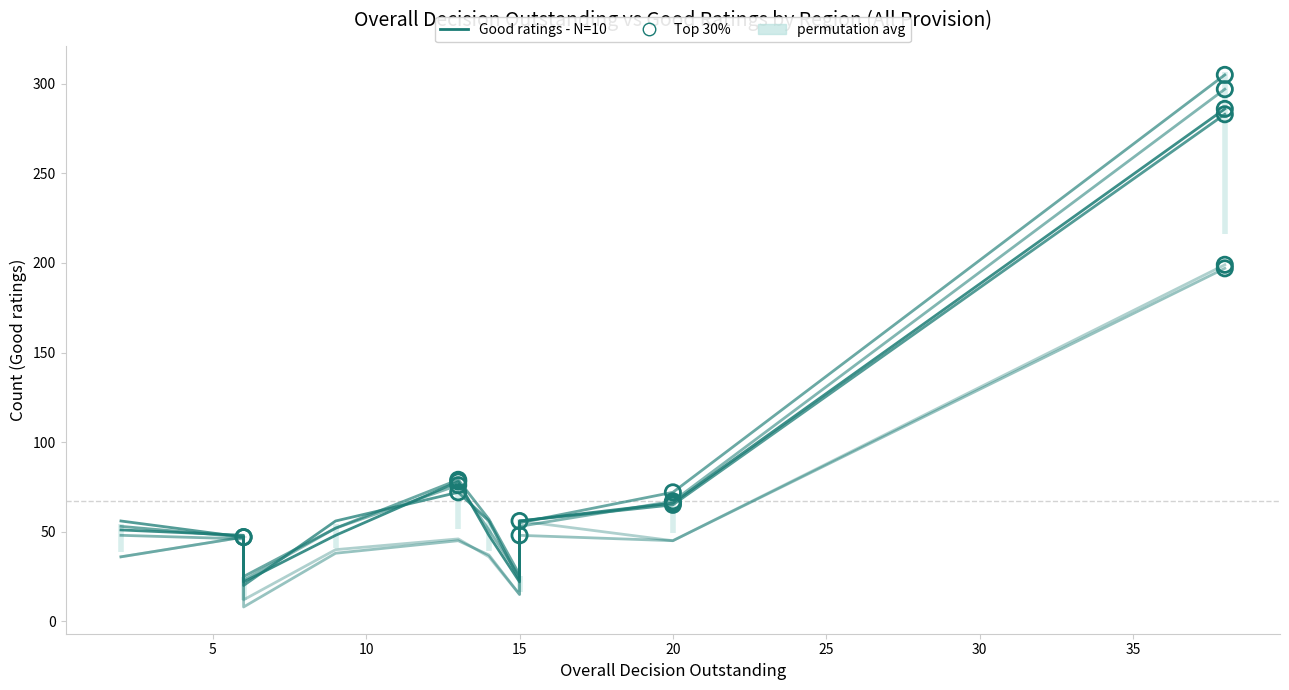

At how many categories does at least one series exceed 112?

1